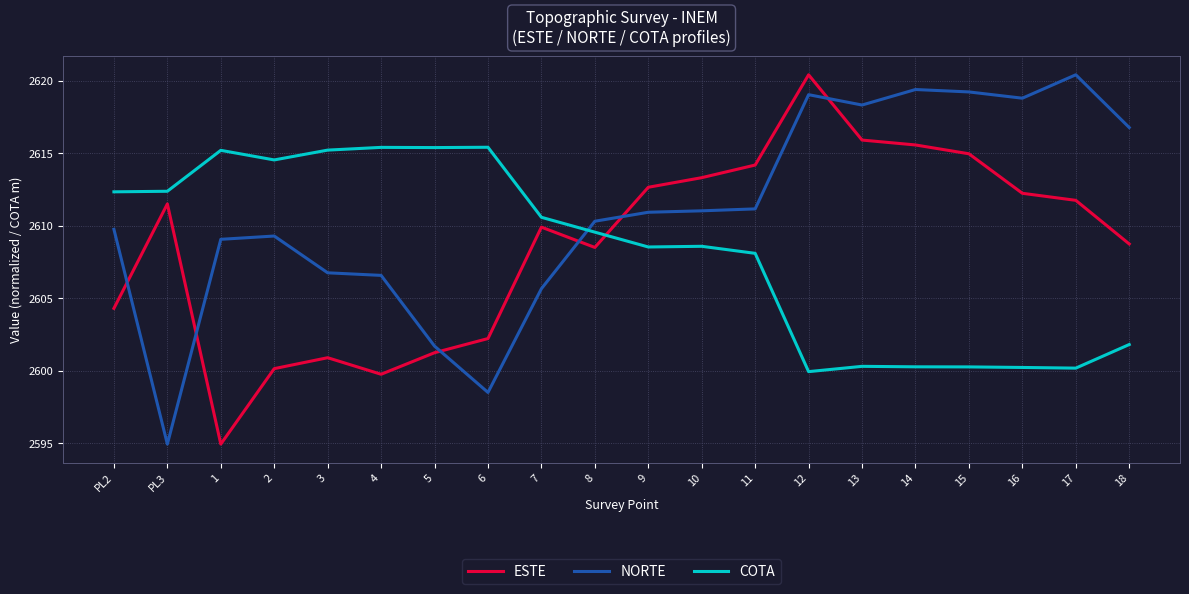

At how many categories does at least one series exceed 2613?

15